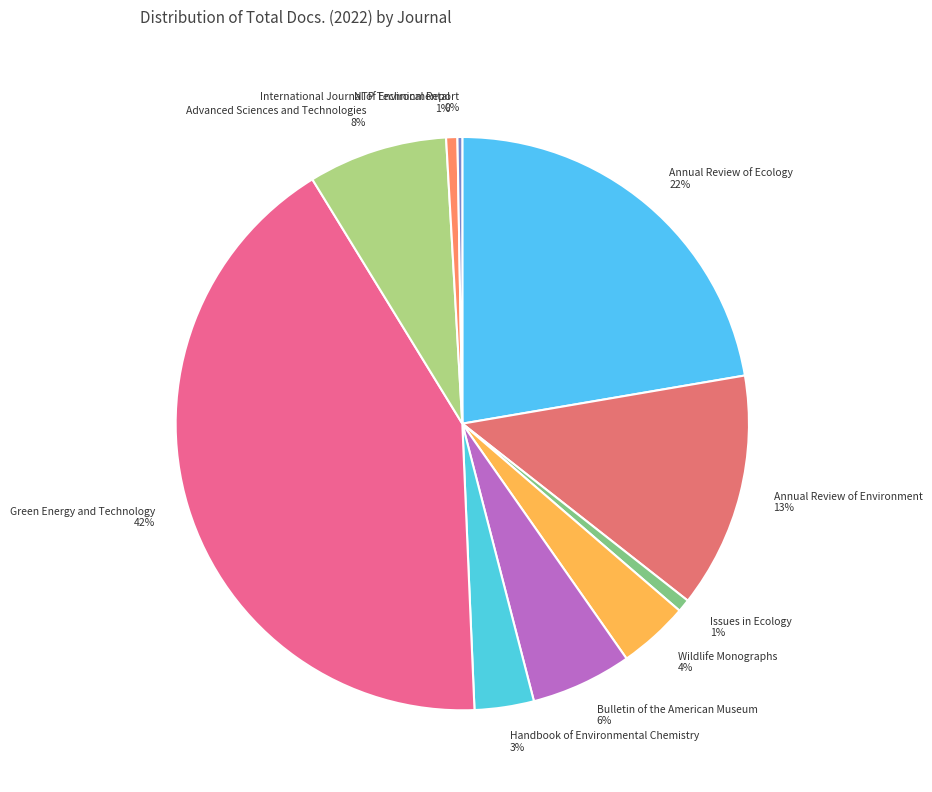

Do Annual Review of Environment and Green Energy and Technology together represent more than half of the pie?

Yes